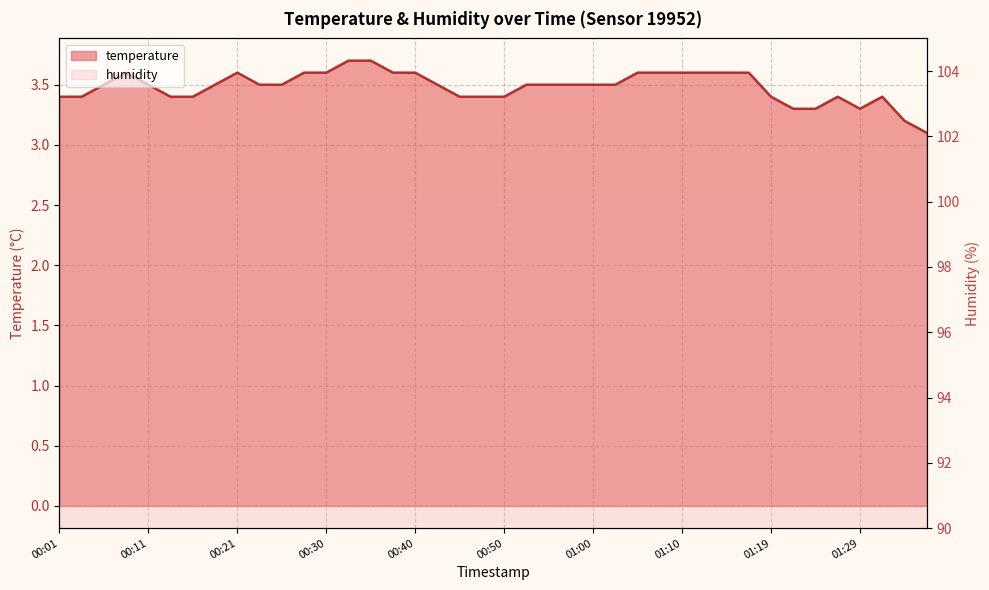

How many lines are shown in the chart?

1